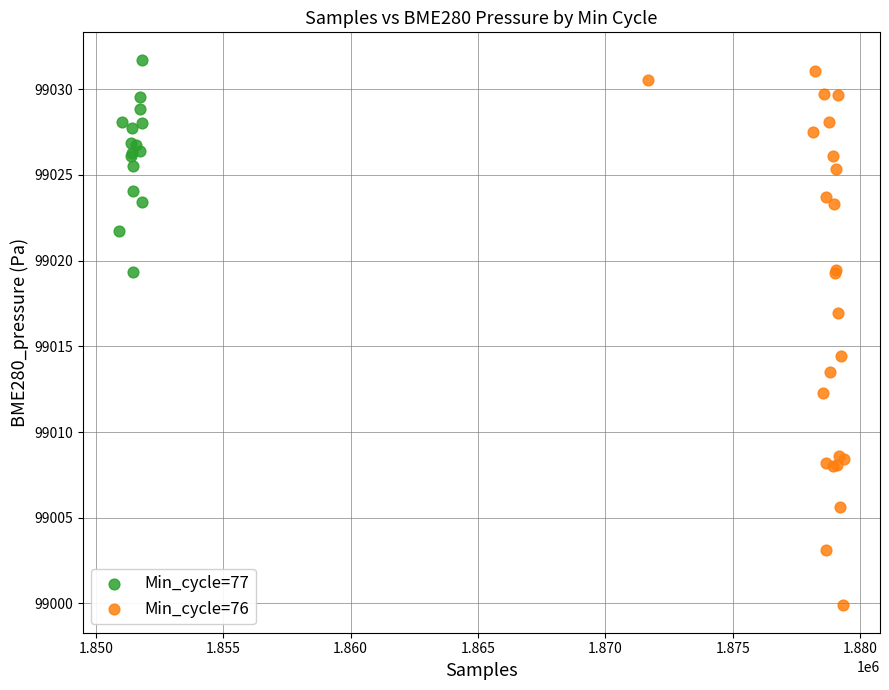

Which series has the largest Y range (max minus min)?

Min_cycle=76